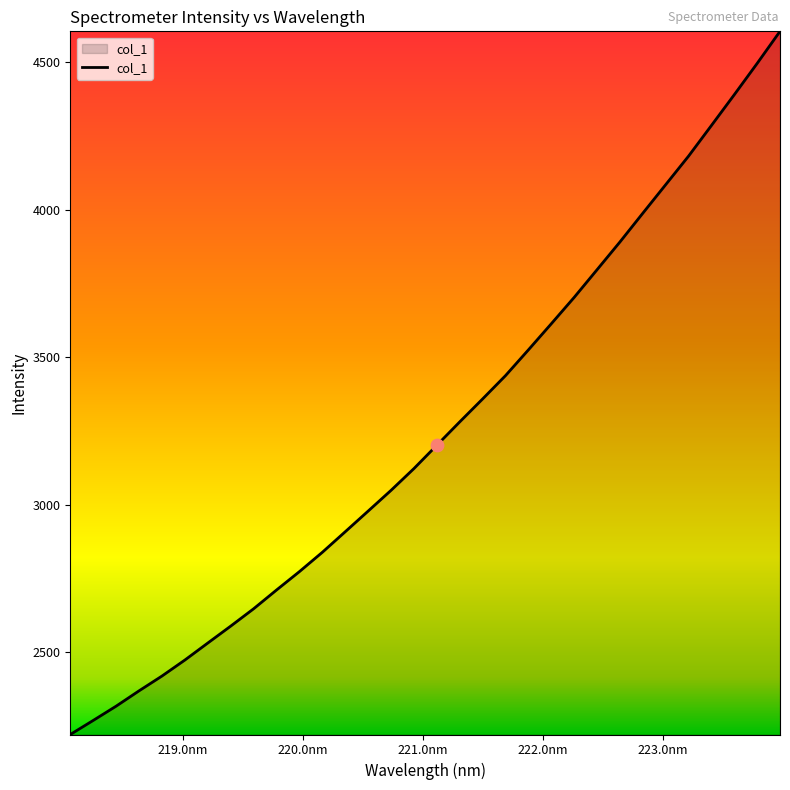

What is the smallest value displayed?

2221.4